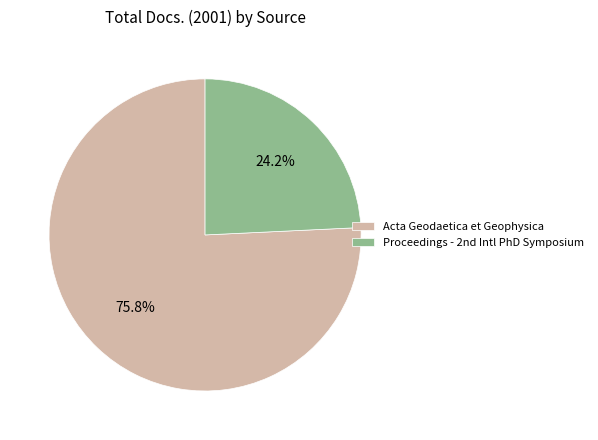

Is it true that Acta Geodaetica et Geophysica is 76% of the pie?

True